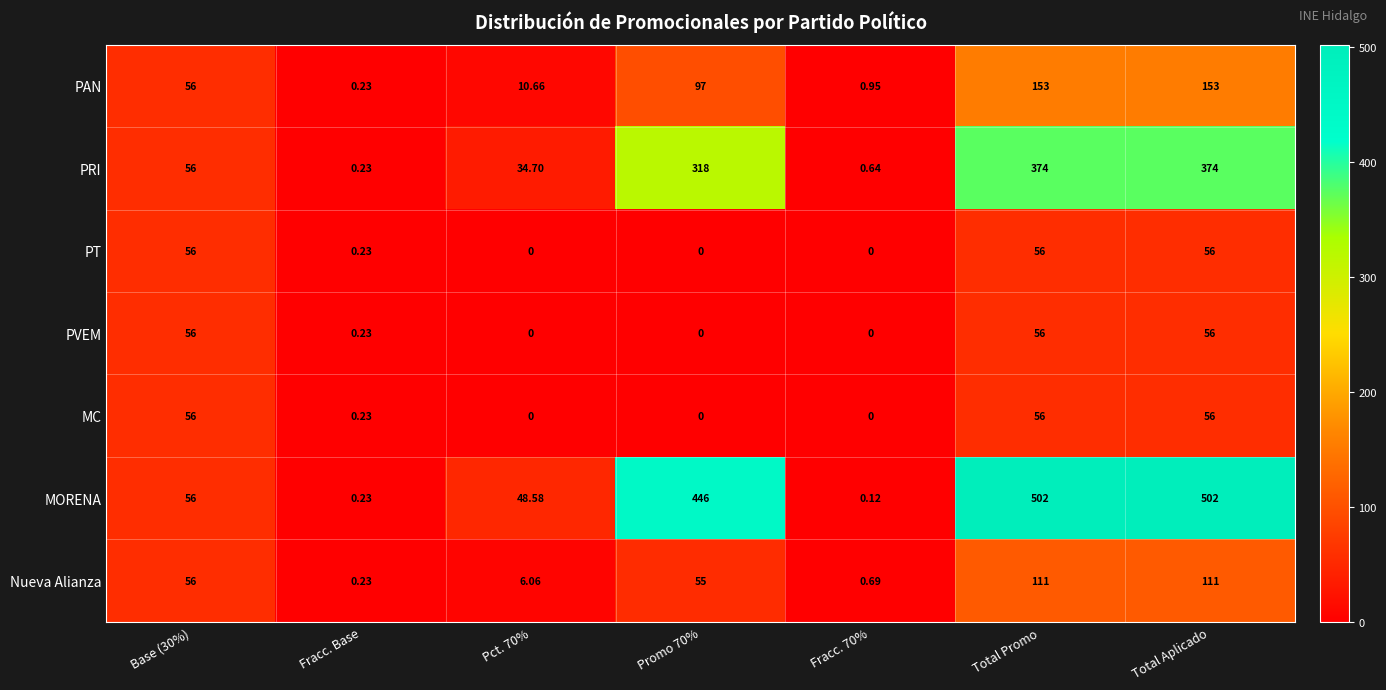

At which label does PRI reach its minimum?

Fracc. Base